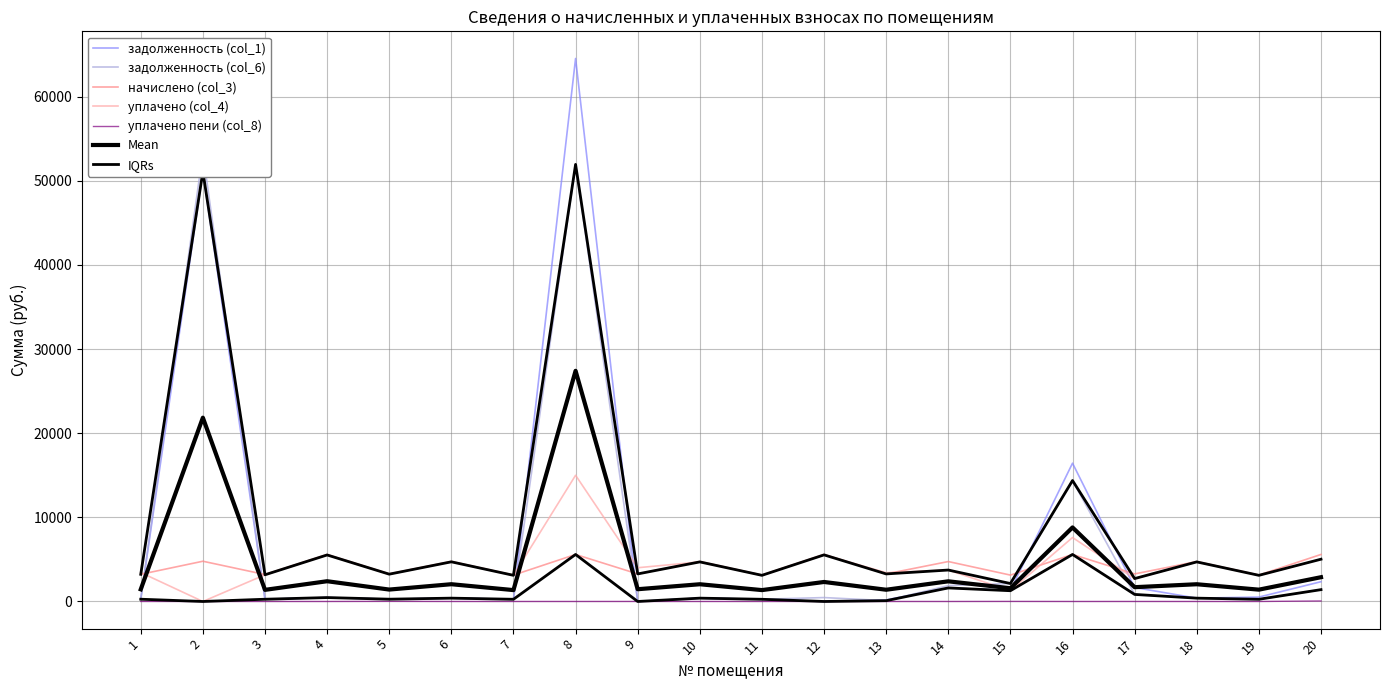

Which series has the largest total across all categories?

задолженность (col_1)